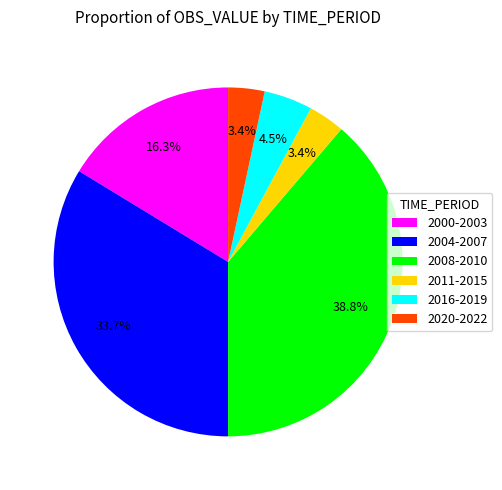

What is the largest slice in the pie chart?

2008-2010